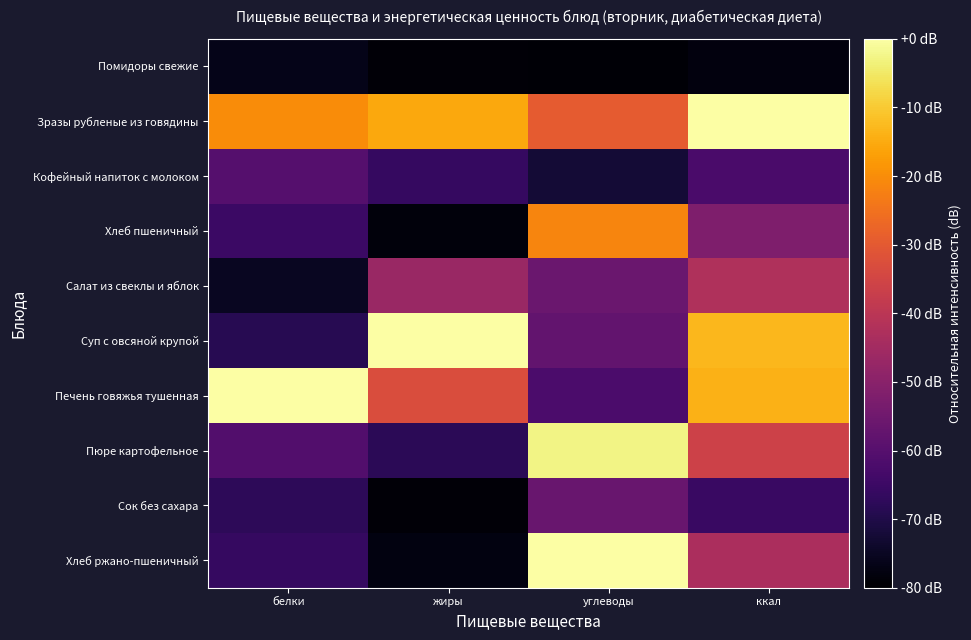

Which category has the highest value across all series?

ккал